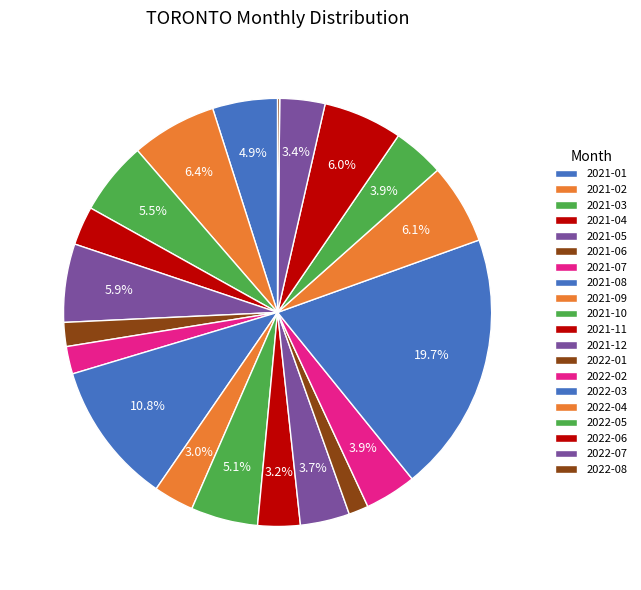

To the nearest percent, what is the average slice percentage?

5%